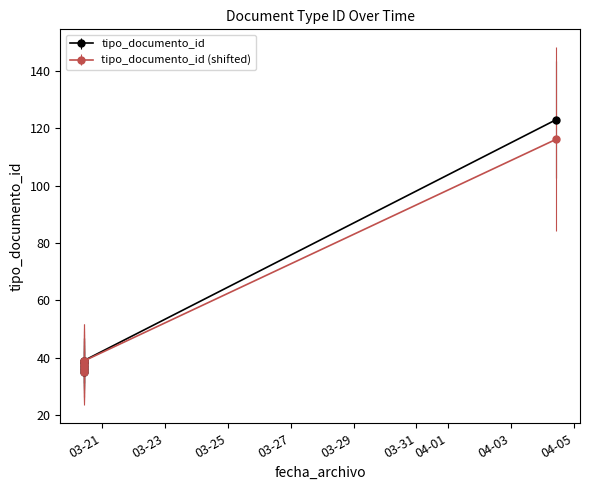

Does the chart display data point markers on the line(s)?

Yes